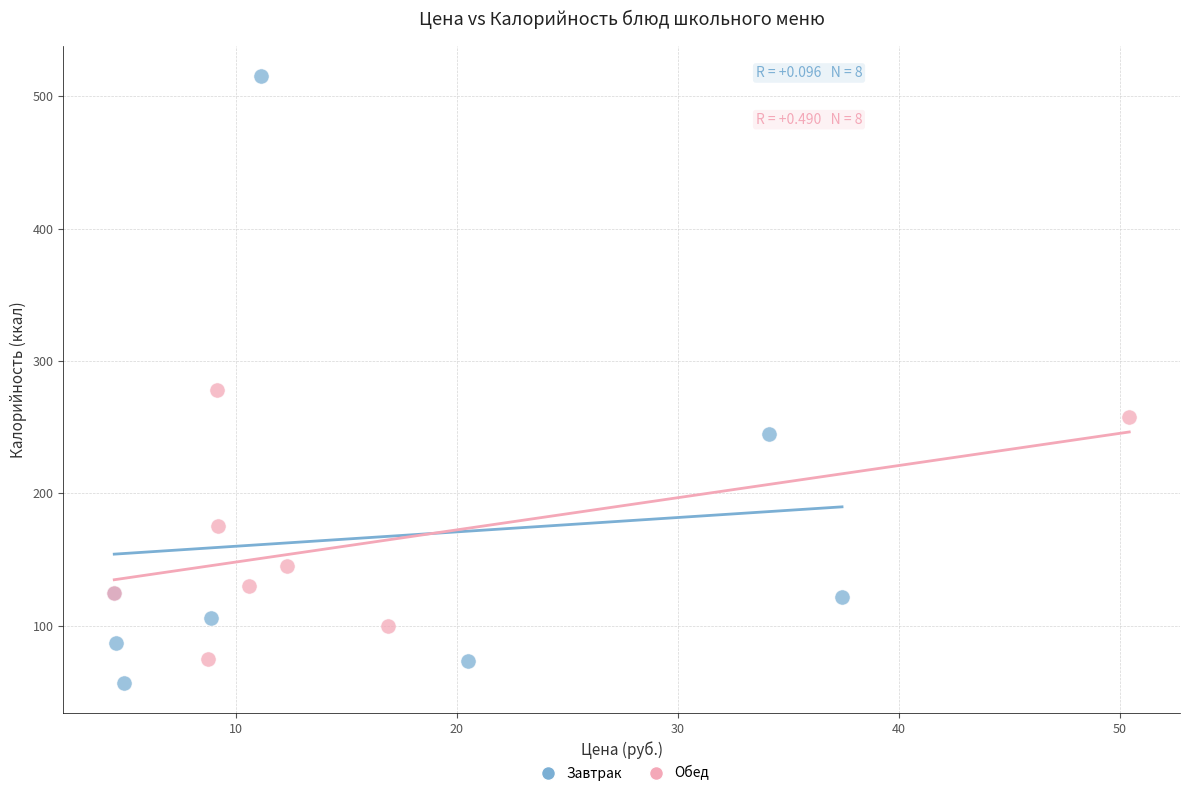

Which series reaches the maximum Y coordinate?

Завтрак